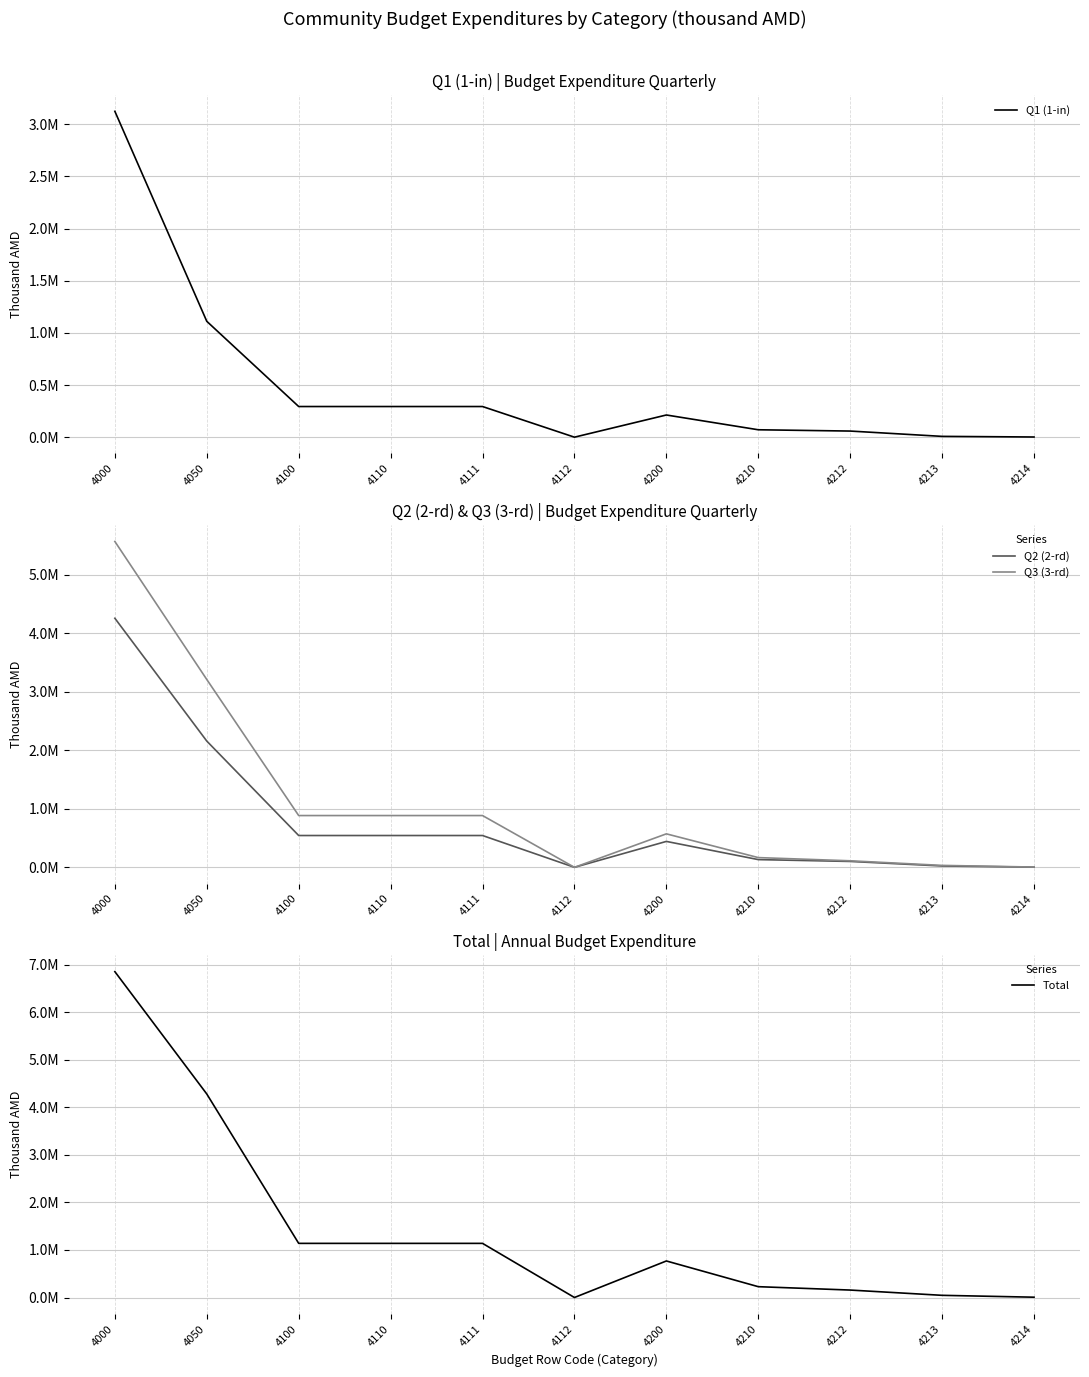

True or false: Total has more than 1 points higher than both neighbors.

False